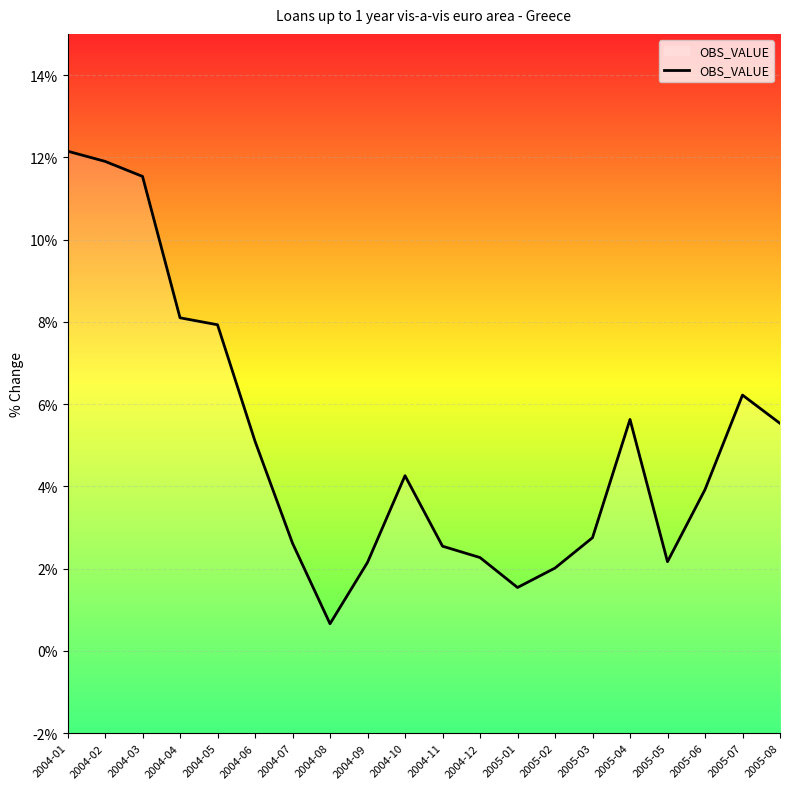

What is the change in value from 2004-08 to 2005-06?

+3.3